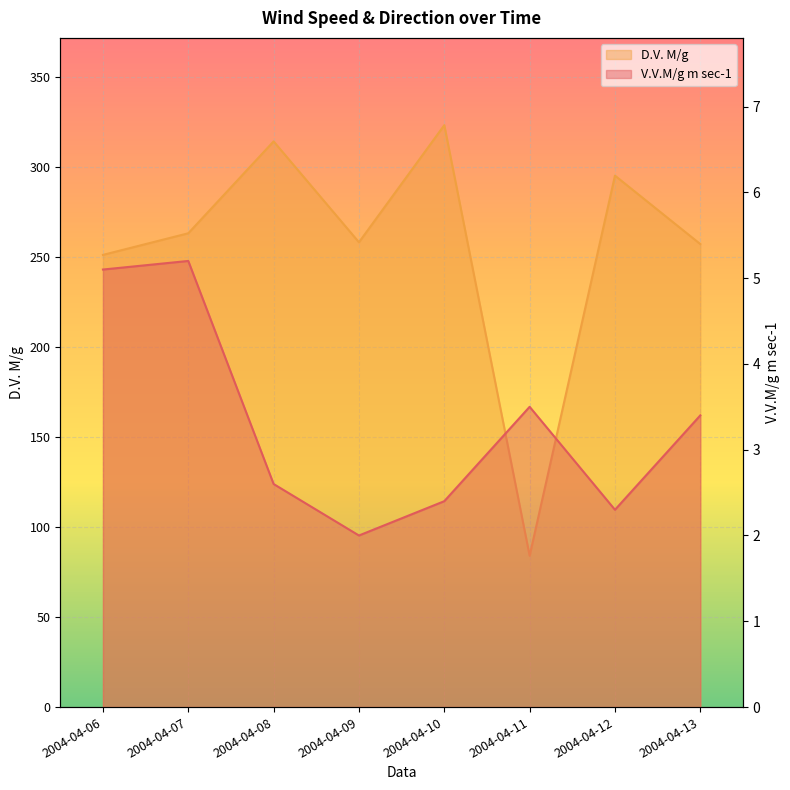

True or false: D.V. M/g and V.V.M/g m sec-1 cross at least once.

False